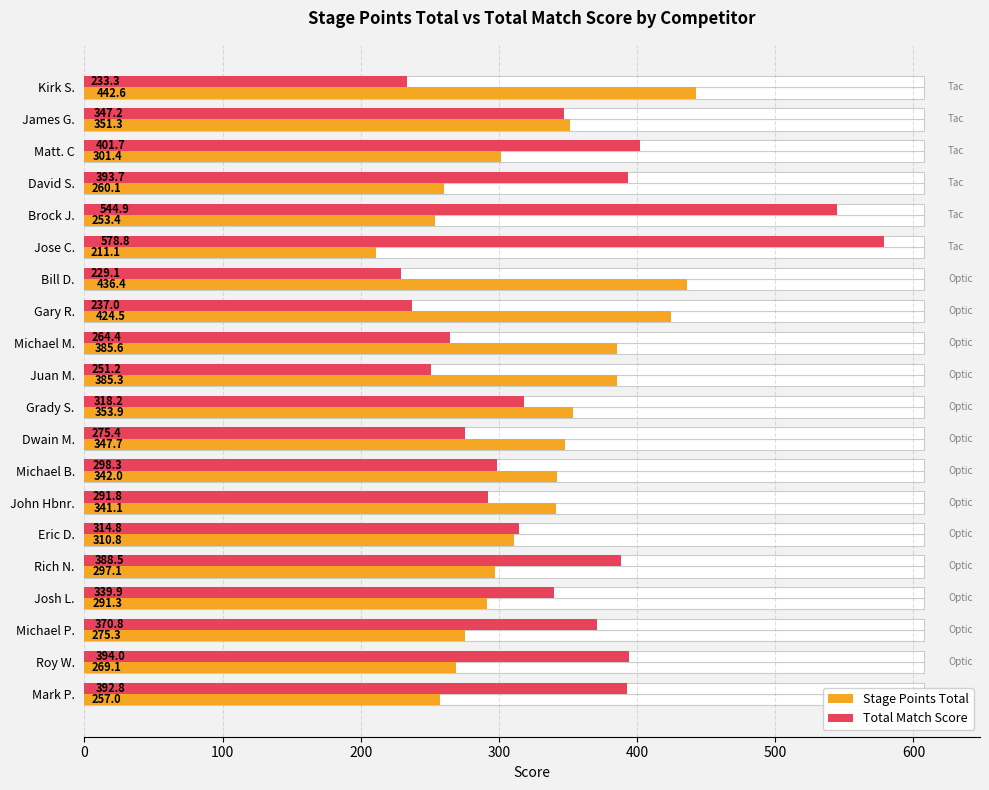

What position from the right is Kirk S.?

20